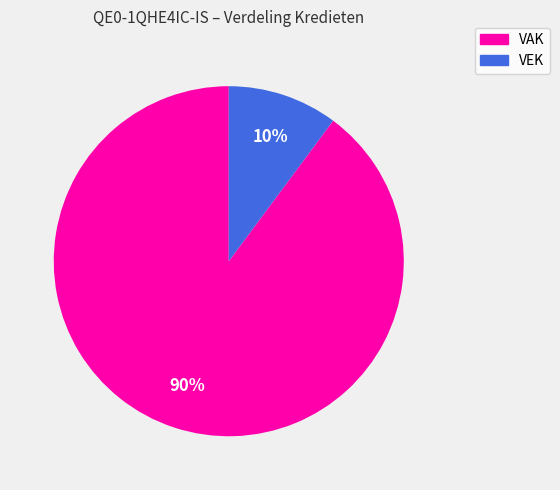

Is there a majority slice in this chart?

Yes